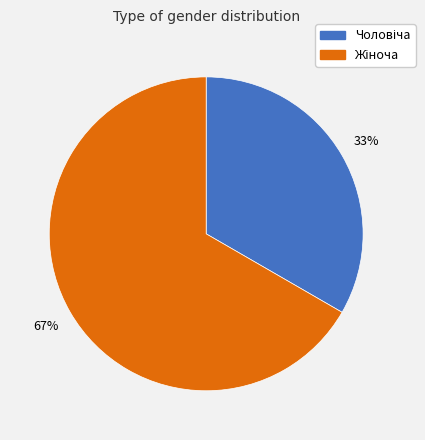

To the nearest percent, what is the average slice percentage?

50%